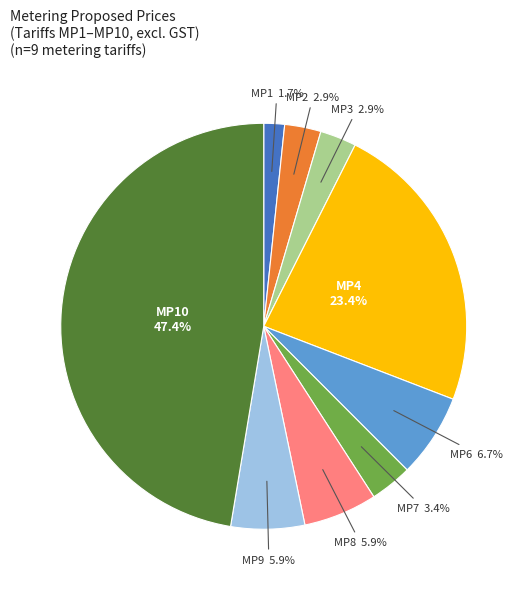

Does any single category account for the majority?

No